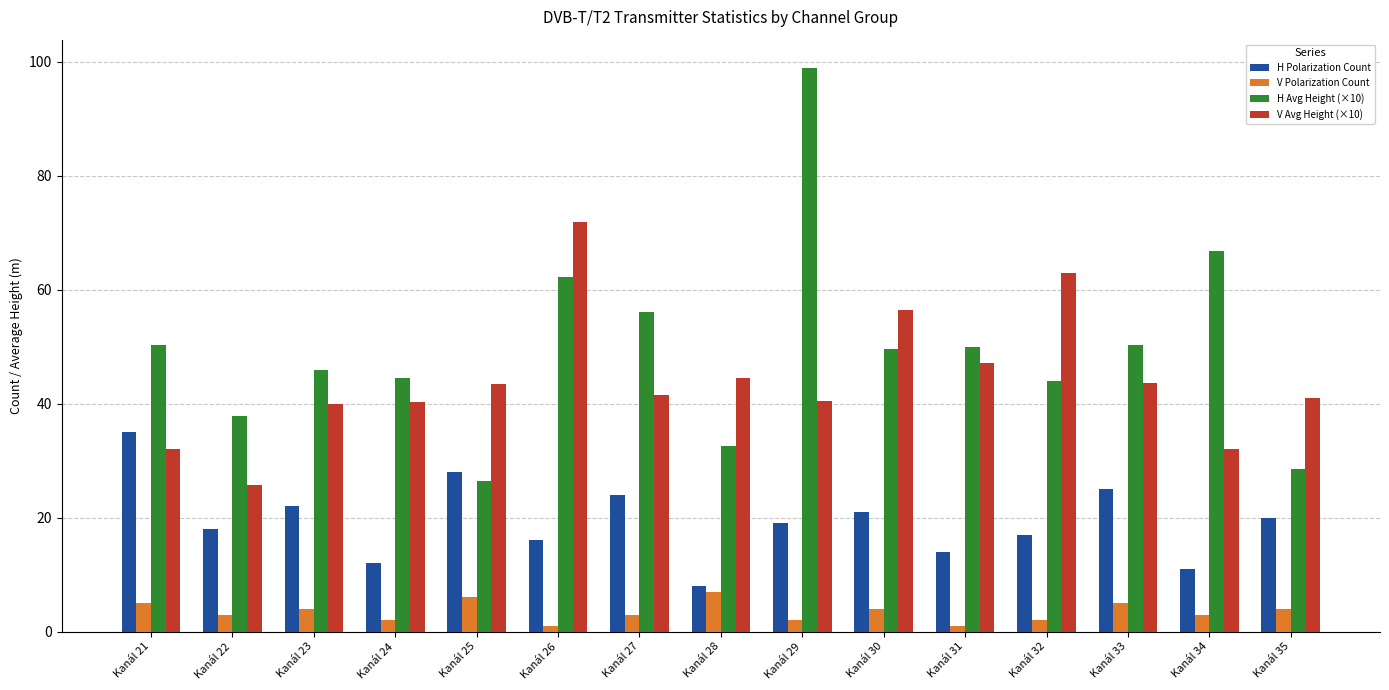

At which label does V Avg Height (×10) first exceed 41?

Kanál 25